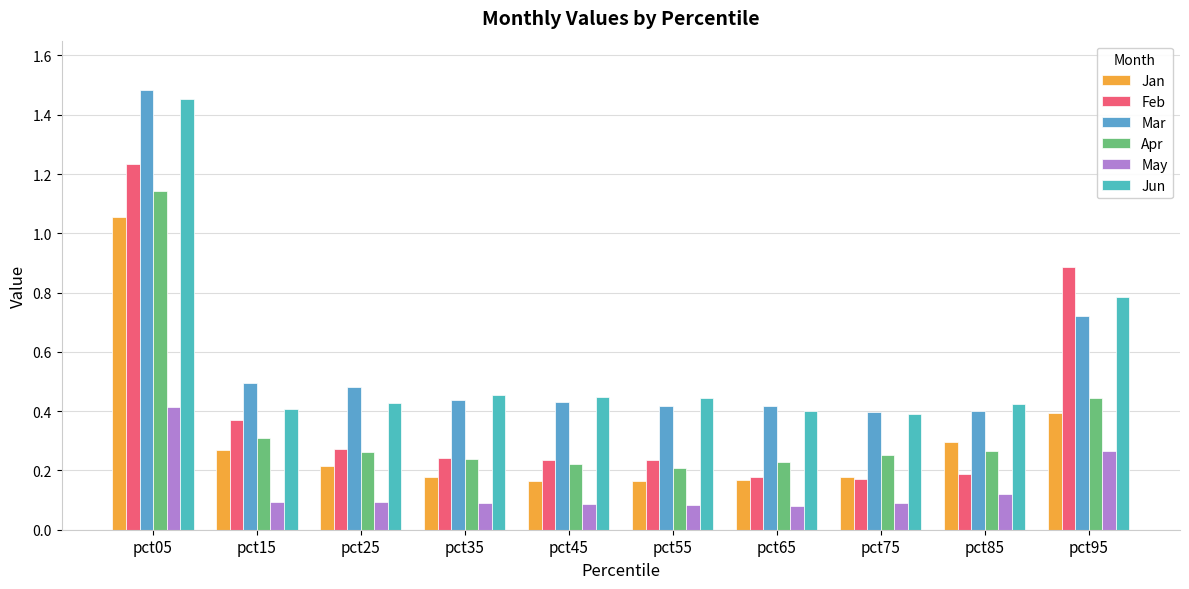

Where is Apr nearest to the value 0?

pct55